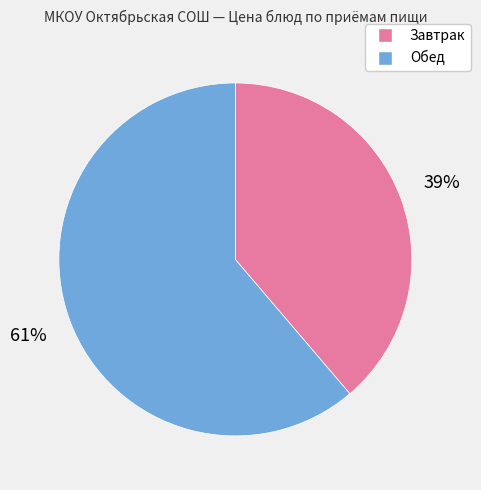

Does any single category account for the majority?

Yes